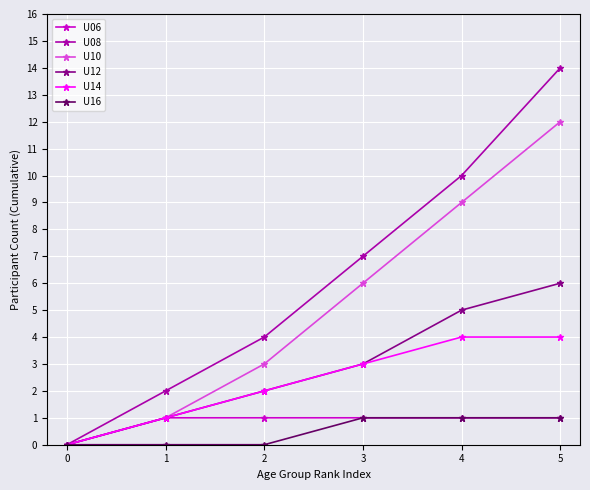

True or false: U10 has more than 2 points higher than both neighbors.

False